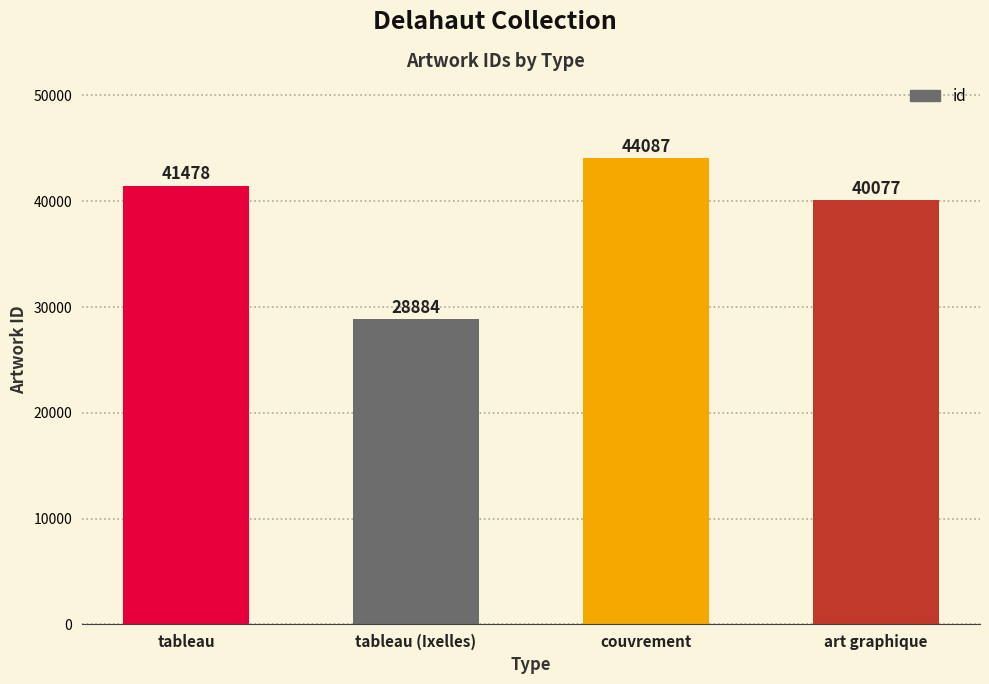

The chart shows a value of 41478 at tableau. True or false?

True